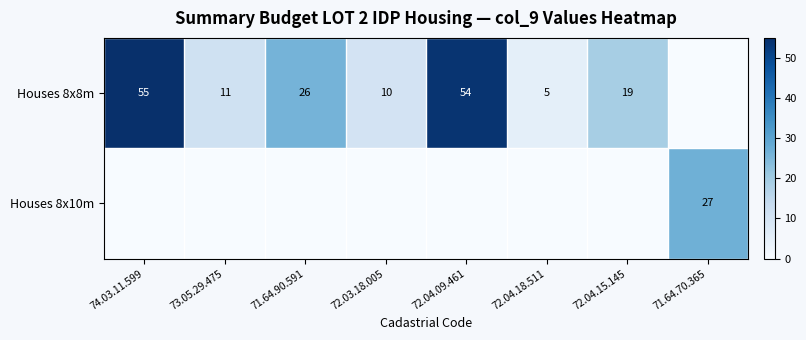

How many categories are shown in the chart?

8